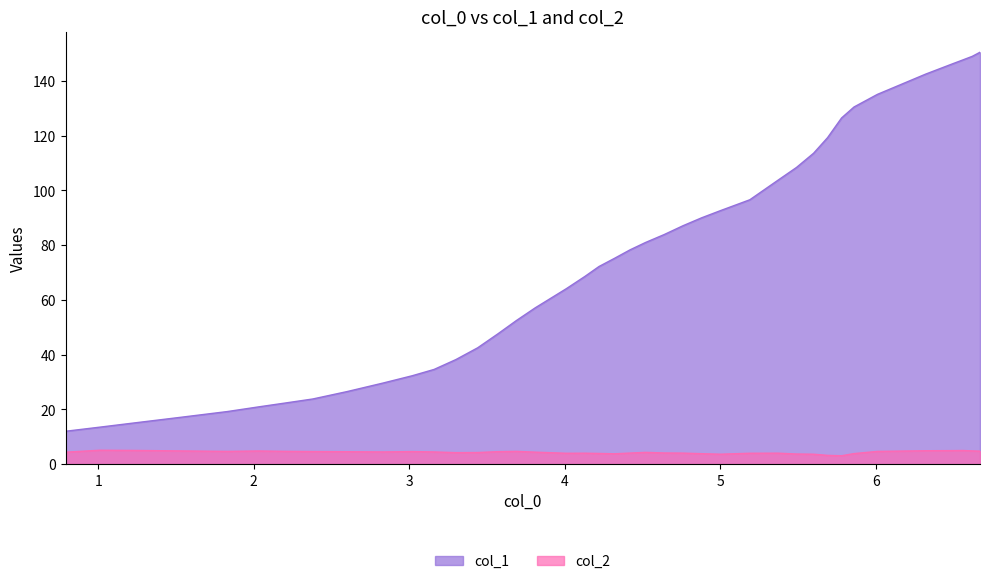

List the series in order of their peak value, highest first.

col_1, col_2